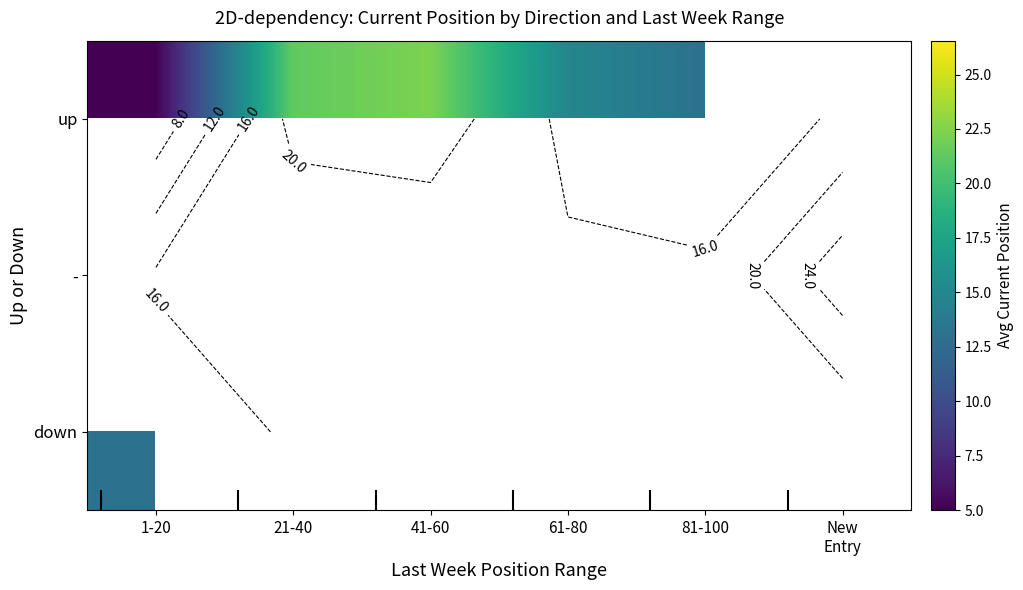

What is the lowest value of the down series?

13.0